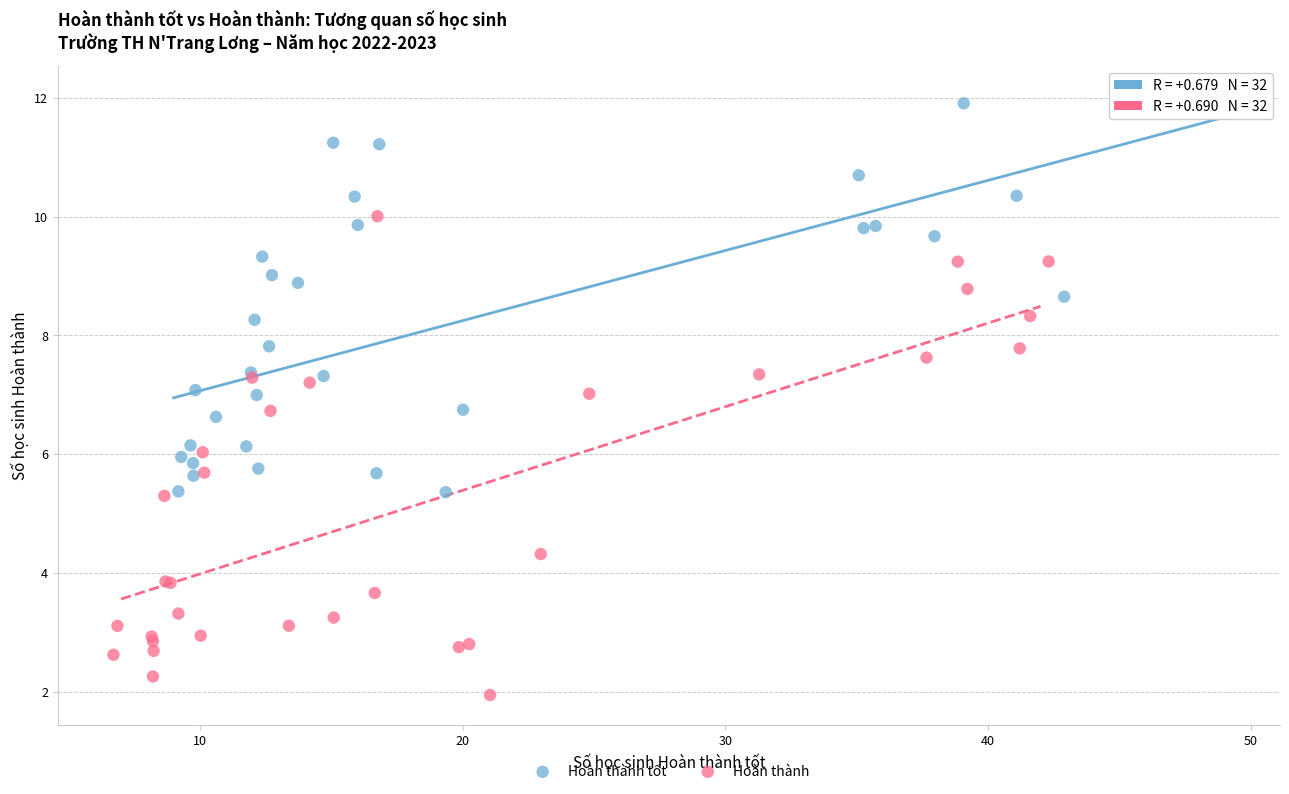

What are all the series names shown in the legend?

Hoàn thành tốt, Hoàn thành